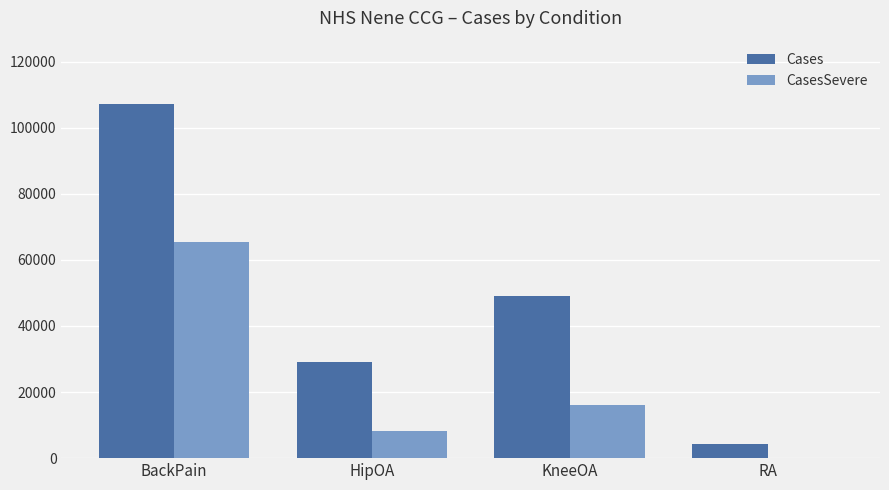

True or false: Cases has a value of 4400 at RA.

True